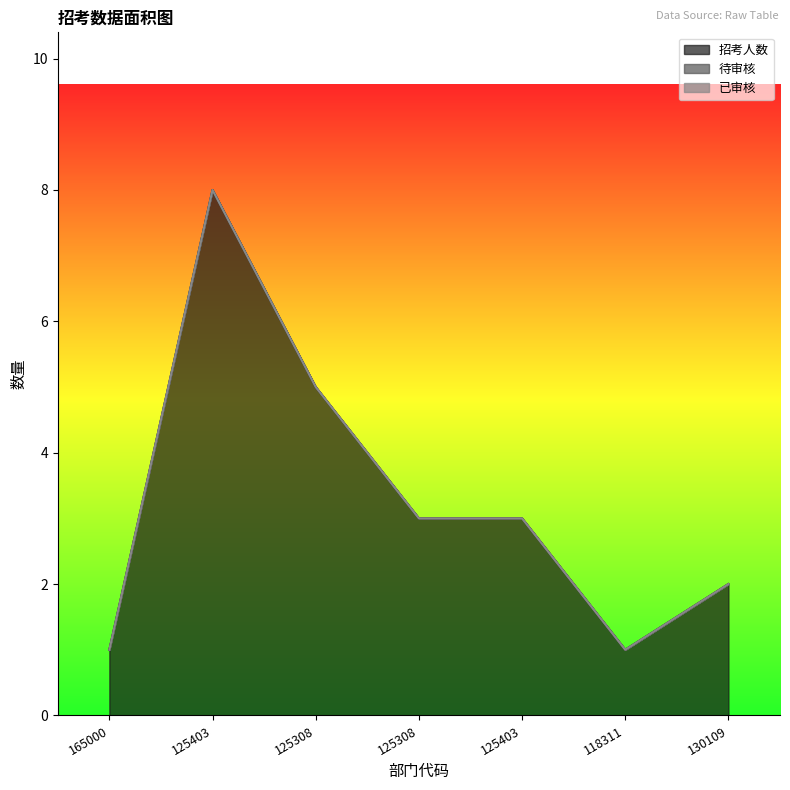

Rank the categories by 待审核 value from lowest to highest.

165000, 125403, 125308, 125308, 125403, 118311, 130109